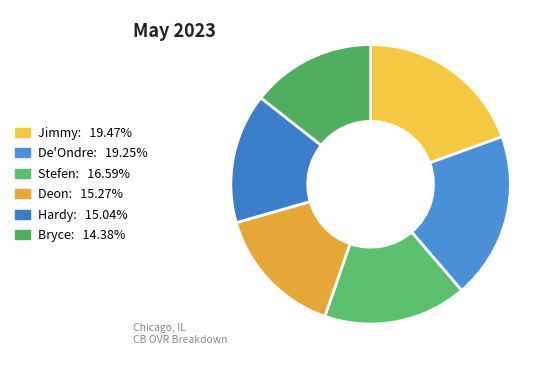

Combined, what portion of the pie is Jimmy and De'Ondre?

38.7%